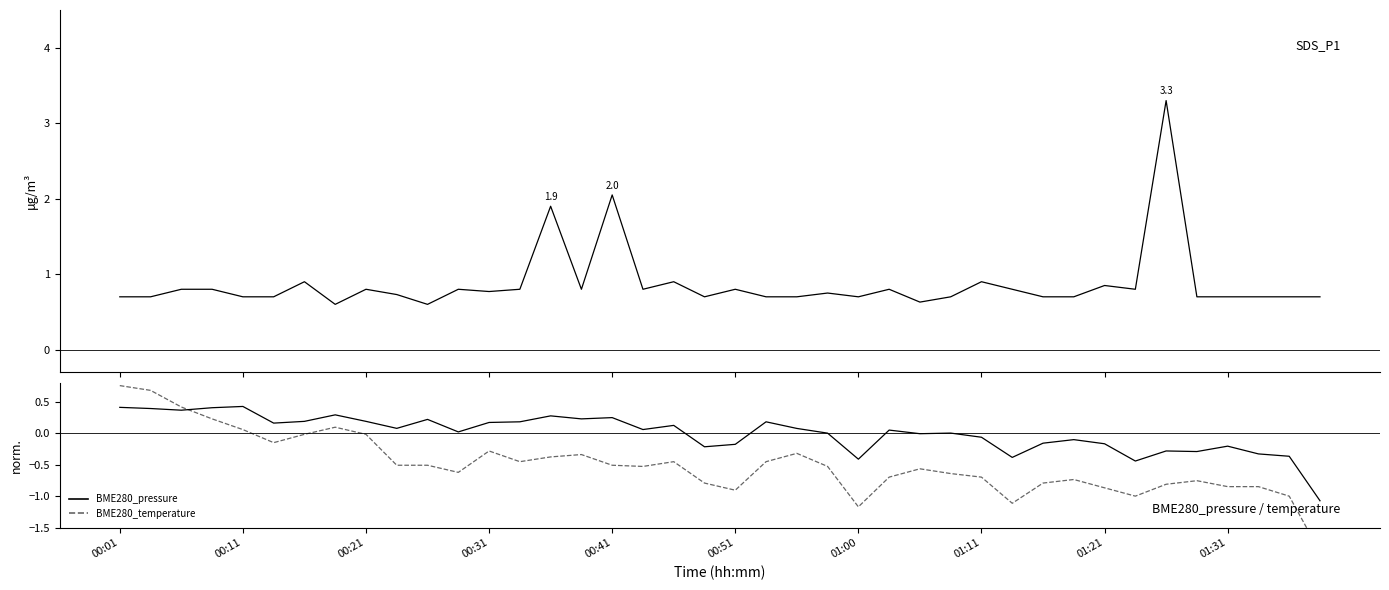

Between 19 and 28, which series saw the biggest shift?

SDS_P1